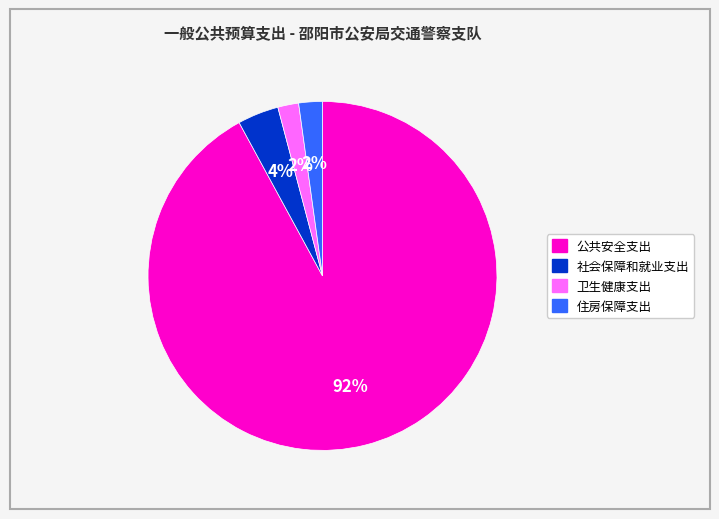

Which category has the biggest portion of the pie?

公共安全支出